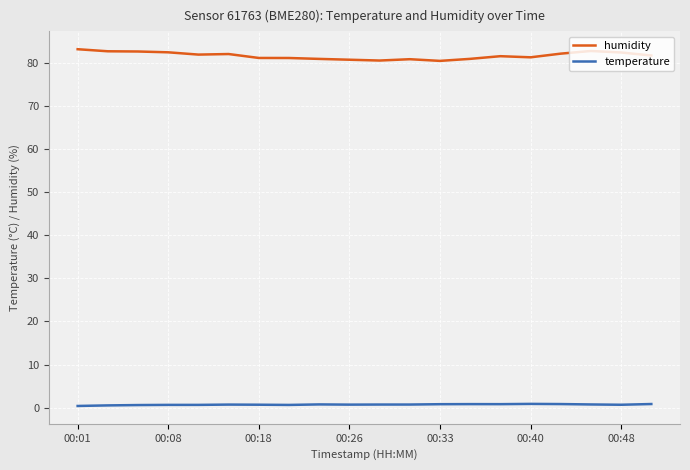

What is the minimum value for humidity?

80.5